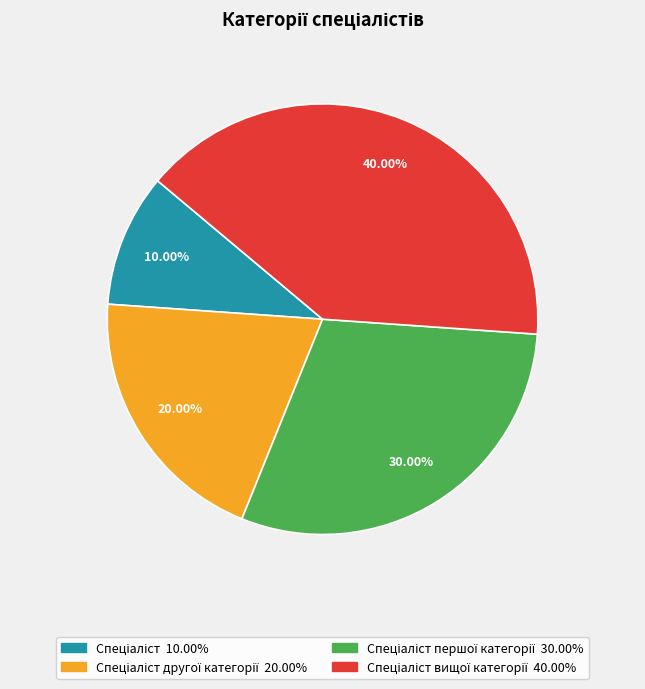

Does any single category account for the majority?

No